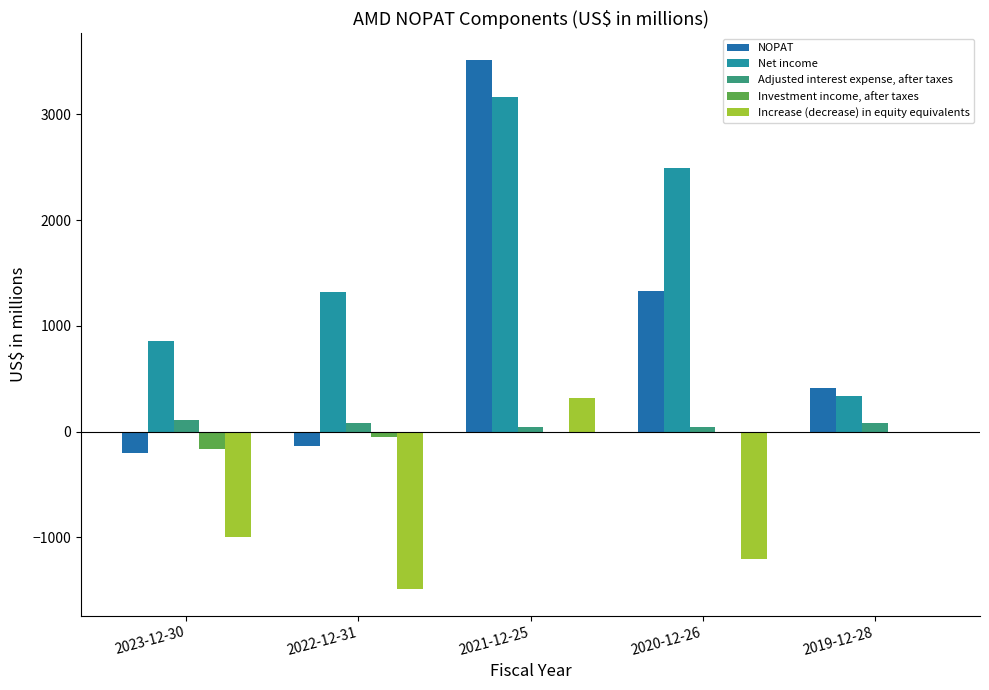

Which label corresponds to the largest value in the chart?

2021-12-25